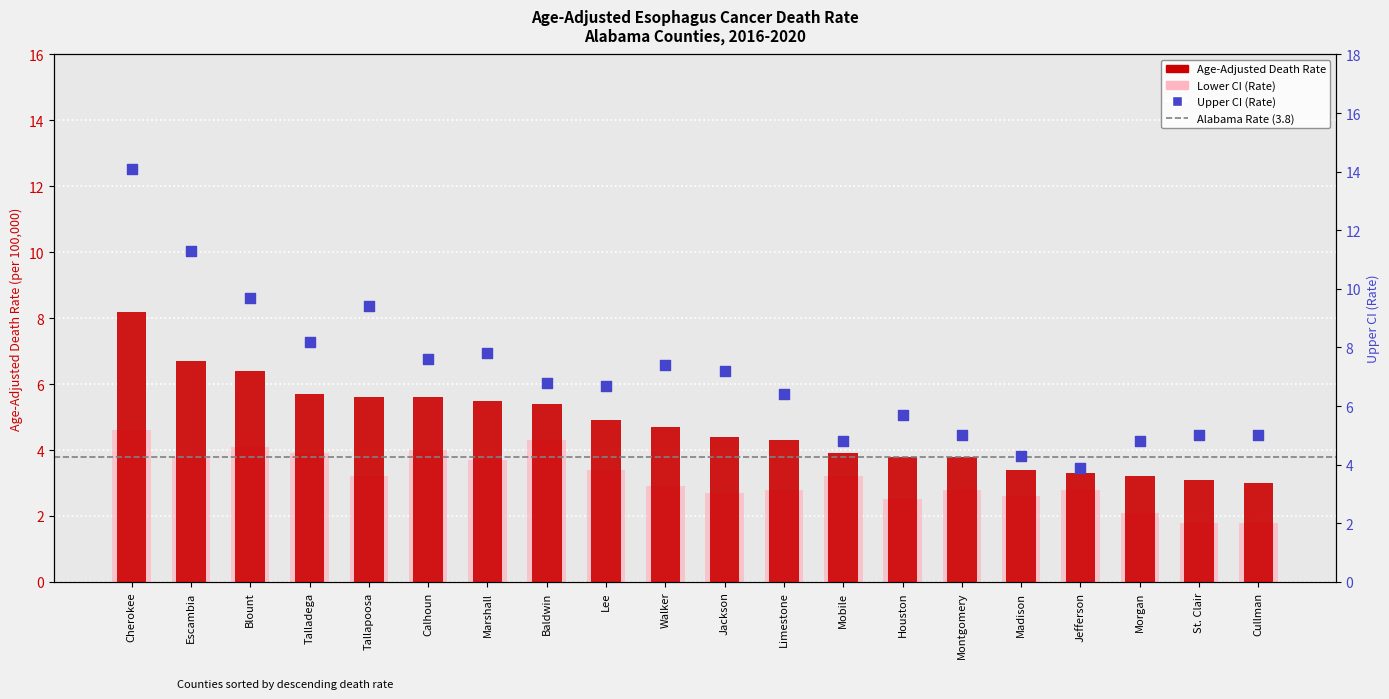

At which category is the sum across all series the highest?

Cherokee